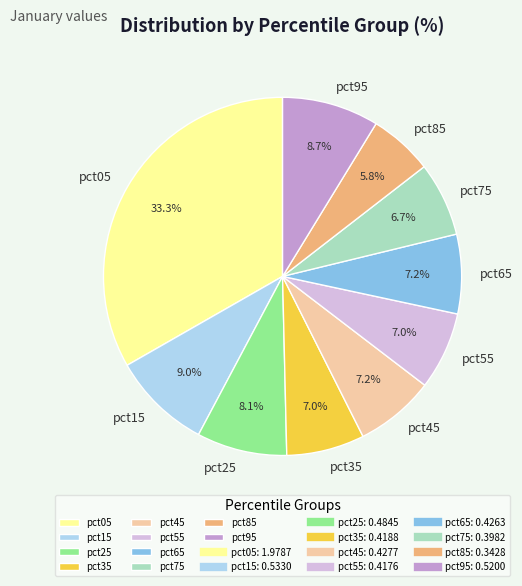

Which has a higher value, pct25 or pct65?

pct25